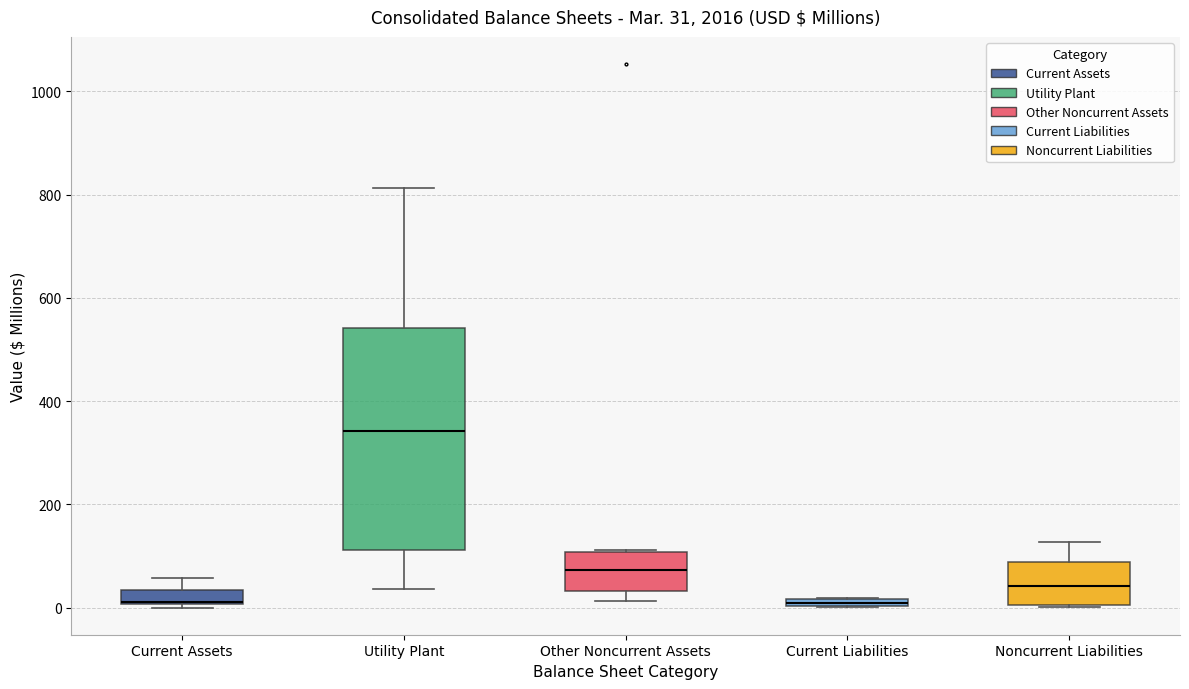

Comparing the boxes themselves (not the whiskers), which one is the tallest?

Utility Plant